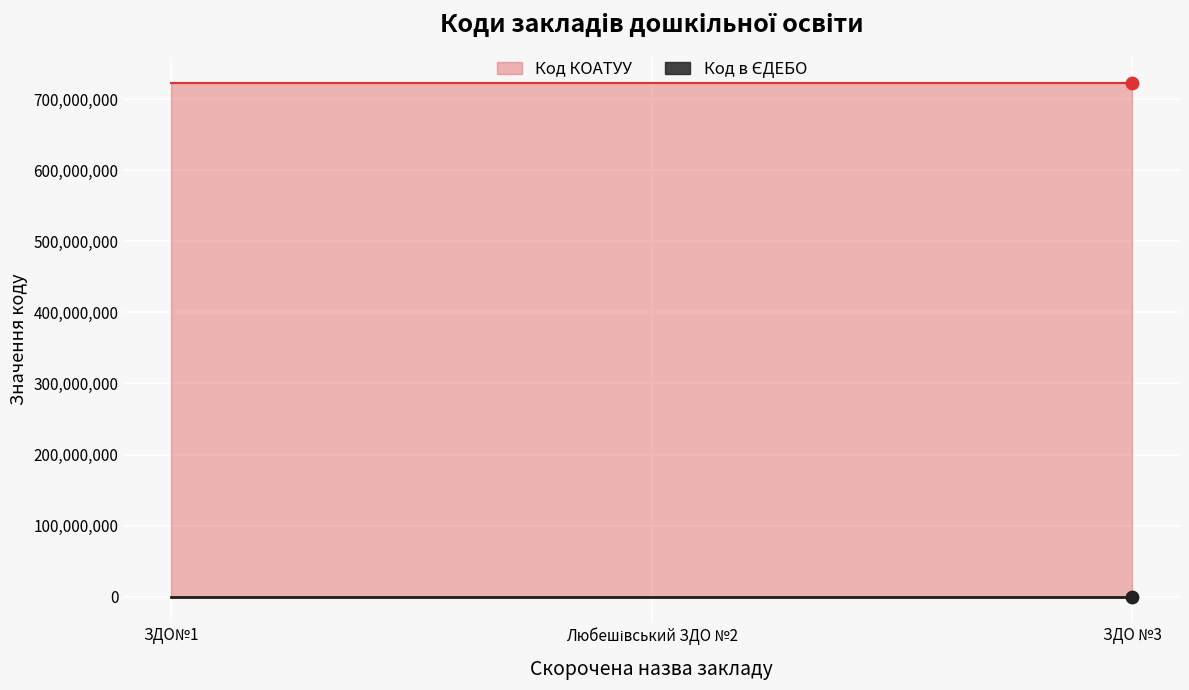

What is the ratio of the value at Любешівський ЗДО №2 to the value at ЗДО№1?

1.0